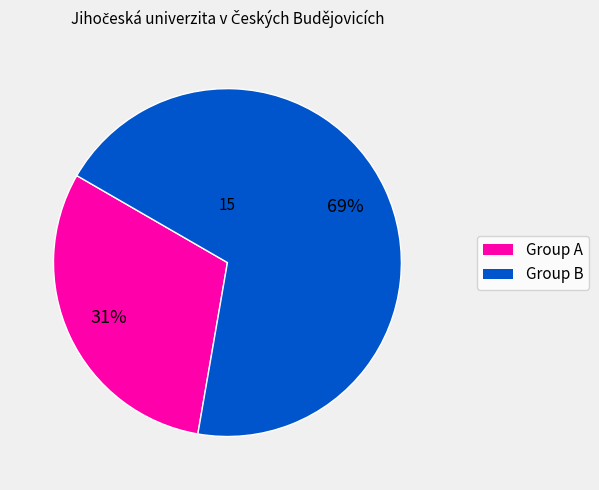

The Group A slice represents 20% of the pie. True or false?

False